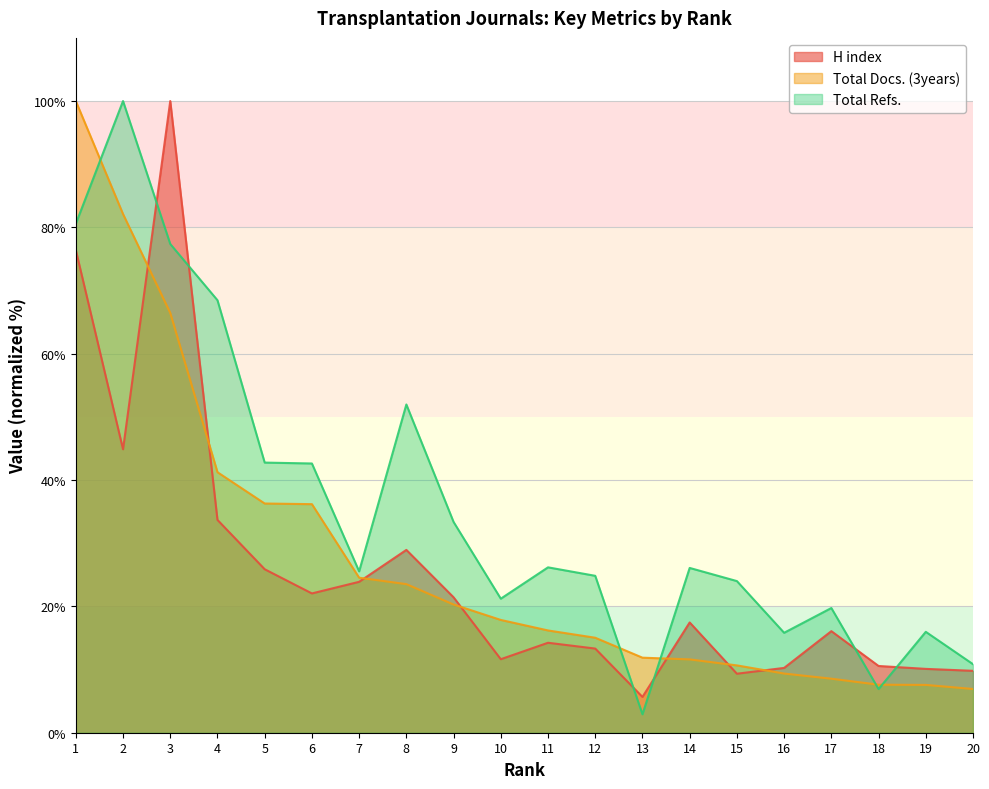

List the series in order of their peak value, lowest first.

H index, Total Docs. (3years), Total Refs.